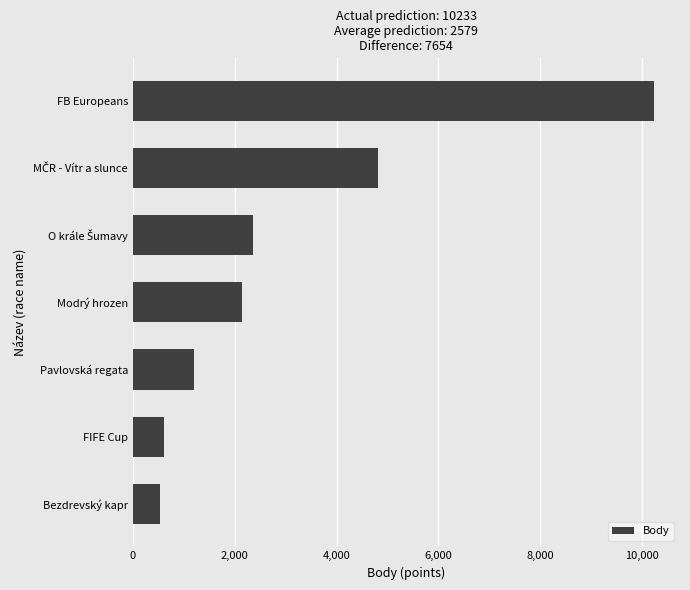

Which has a higher value, FB Europeans or Bezdrevský kapr?

FB Europeans